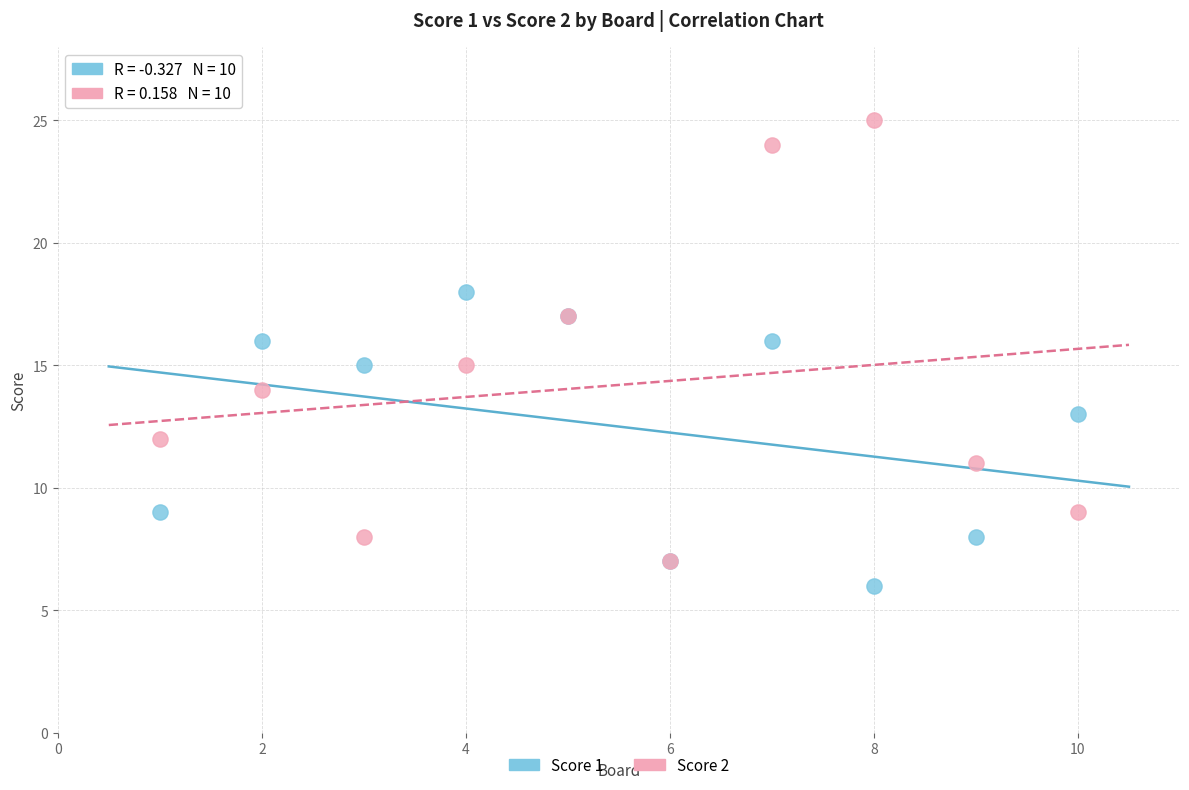

What are all the series names shown in the legend?

Score 1, Score 2